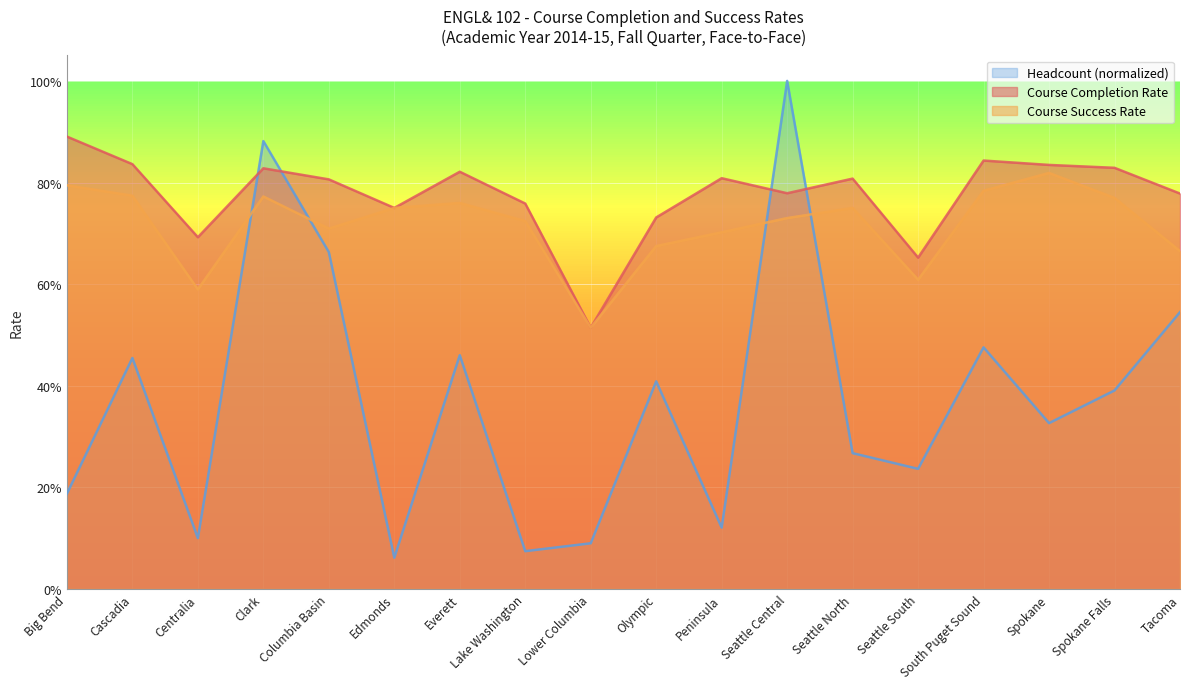

At which label is Course Completion Rate closest to 0?

Lower Columbia